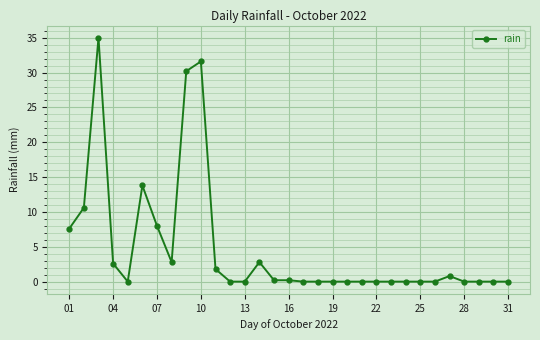

What is the maximum value shown in the chart?

35.0